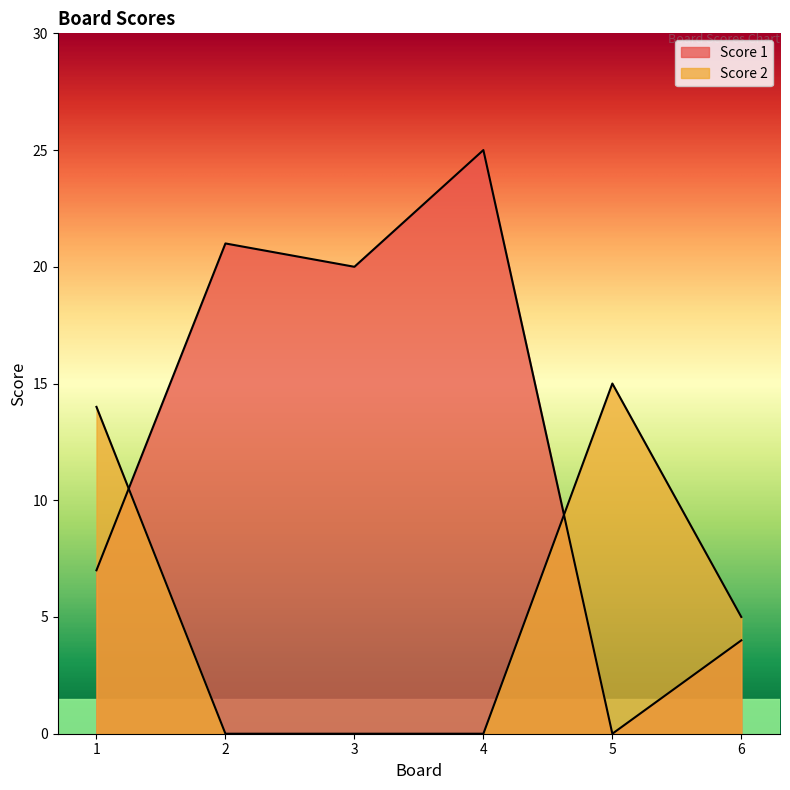

What is the spread (max minus min) of values at 2?

21